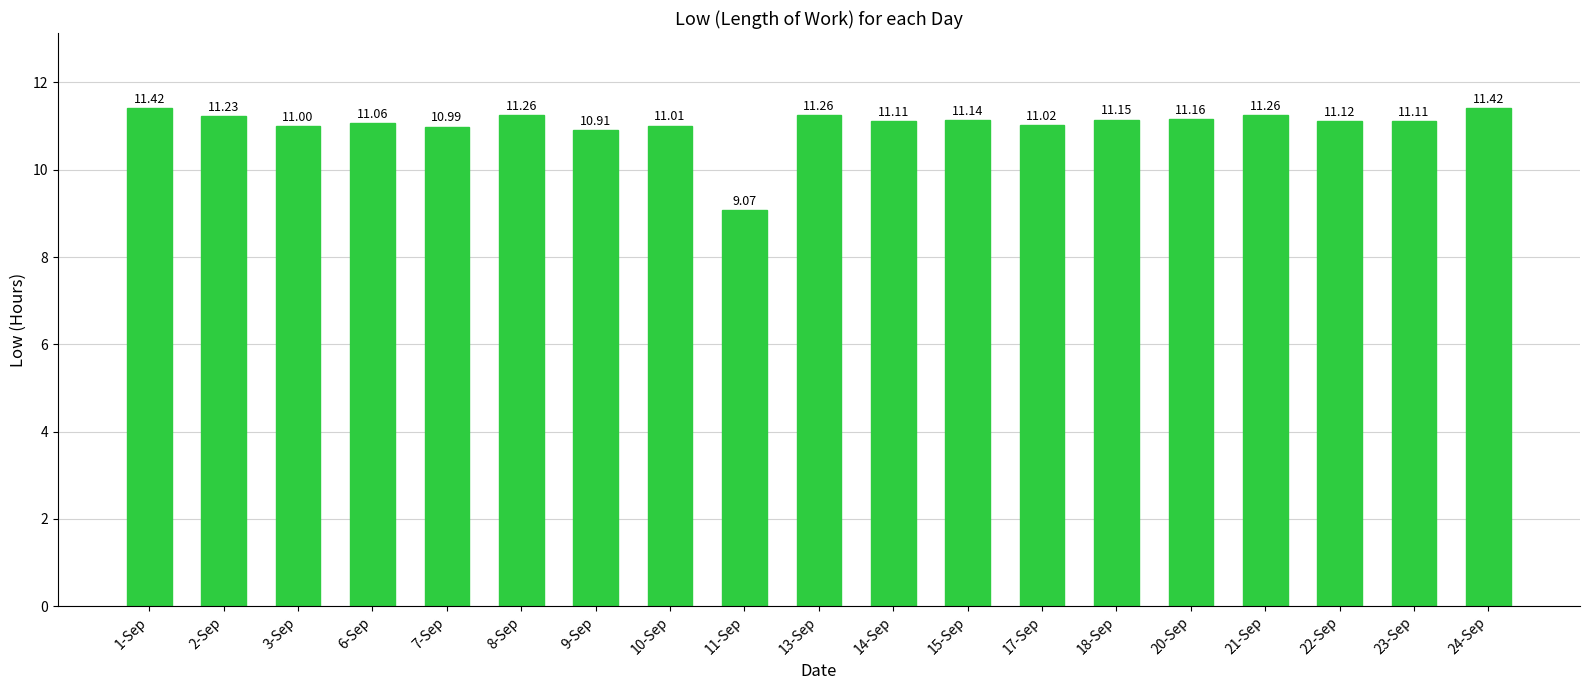

What is the change in value from 9-Sep to 14-Sep?

+0.2